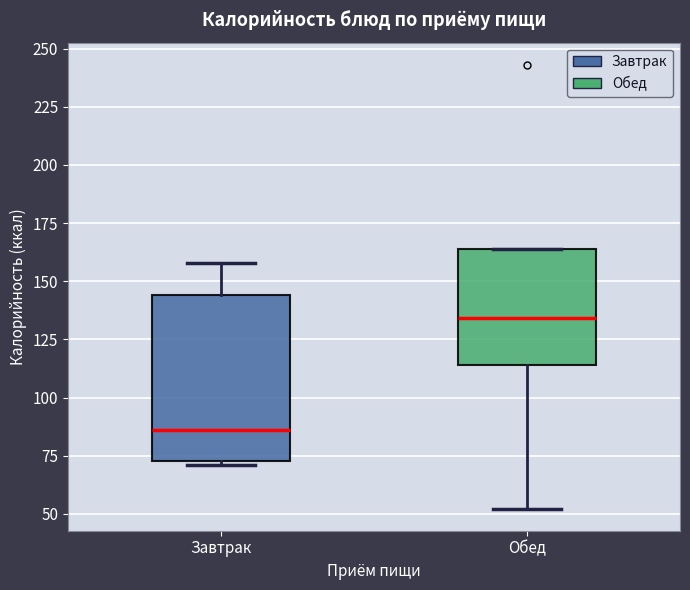

Where is the upper edge of the box for Завтрак on the y-axis? The values are not printed on the chart, so give them approximately, as read against the axis.

145